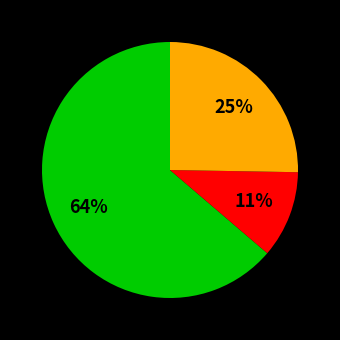

To the nearest percent, what is the difference between the largest and smallest slice percentages?

53%